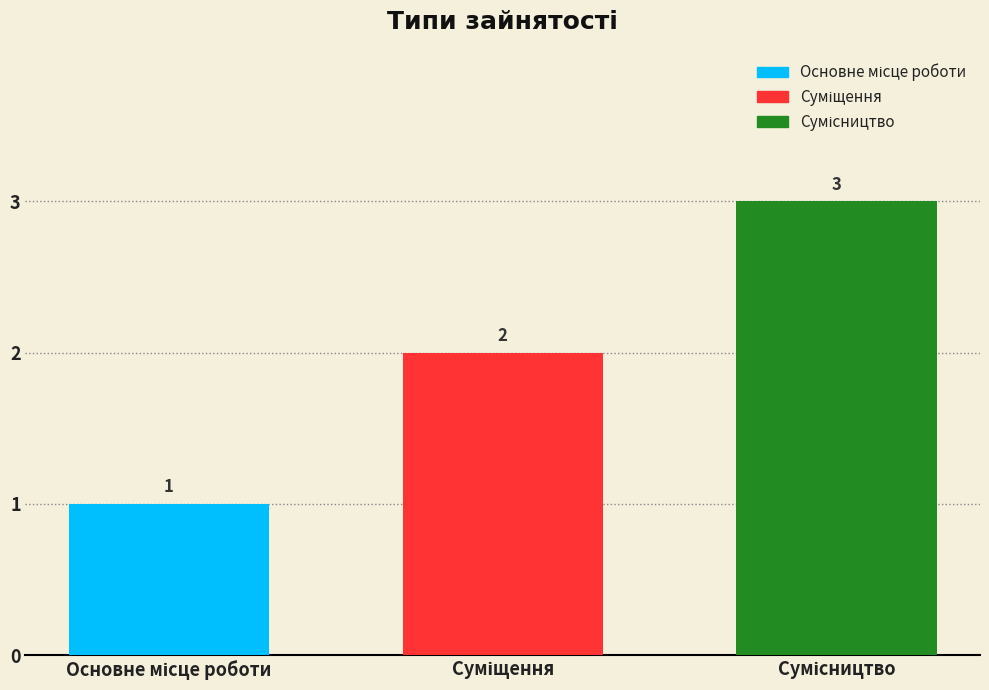

What is the smallest value displayed?

1